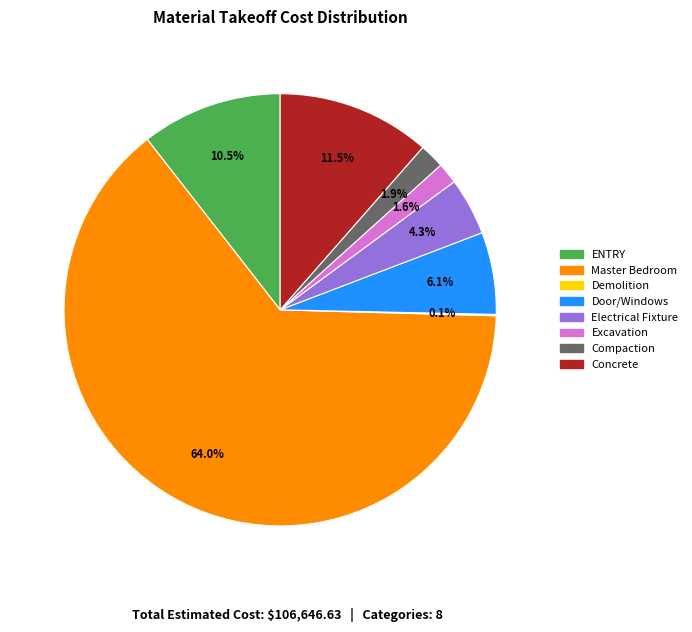

Is it true that Door/Windows is 14% of the pie?

False